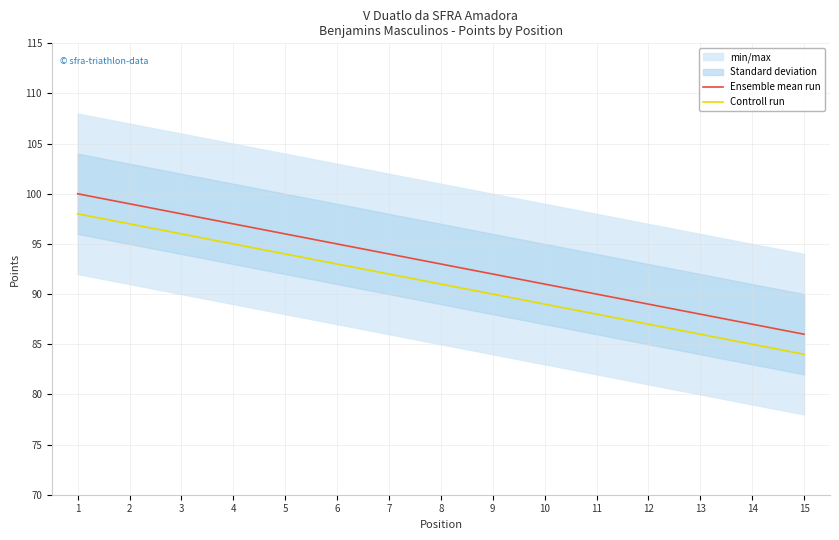

How many data points does each series have?

15